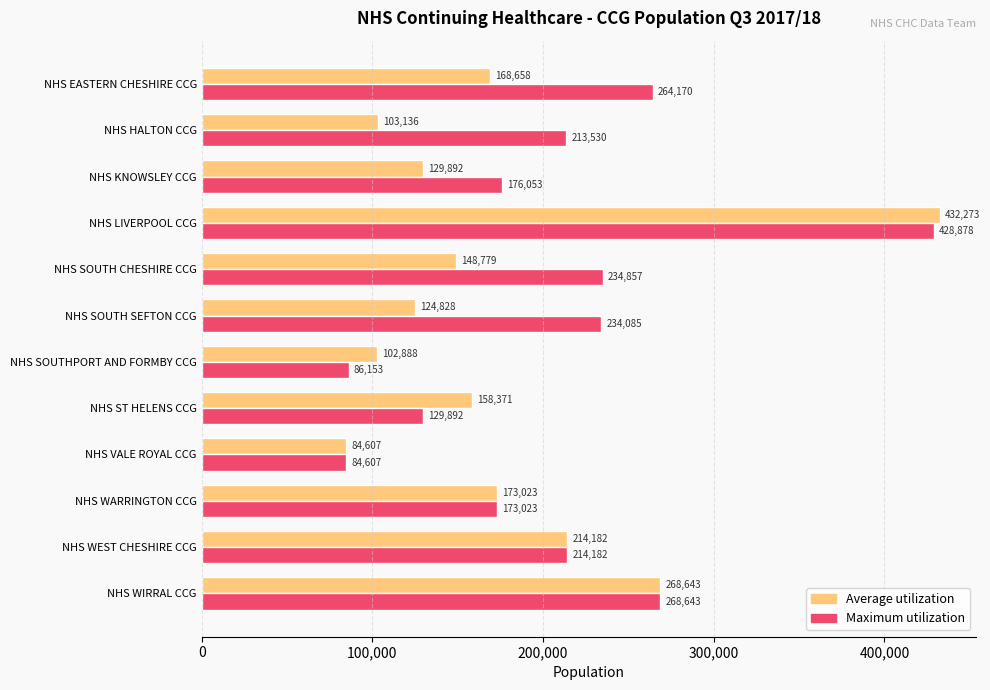

Which series changed the most between NHS EASTERN CHESHIRE CCG and NHS LIVERPOOL CCG?

Average utilization